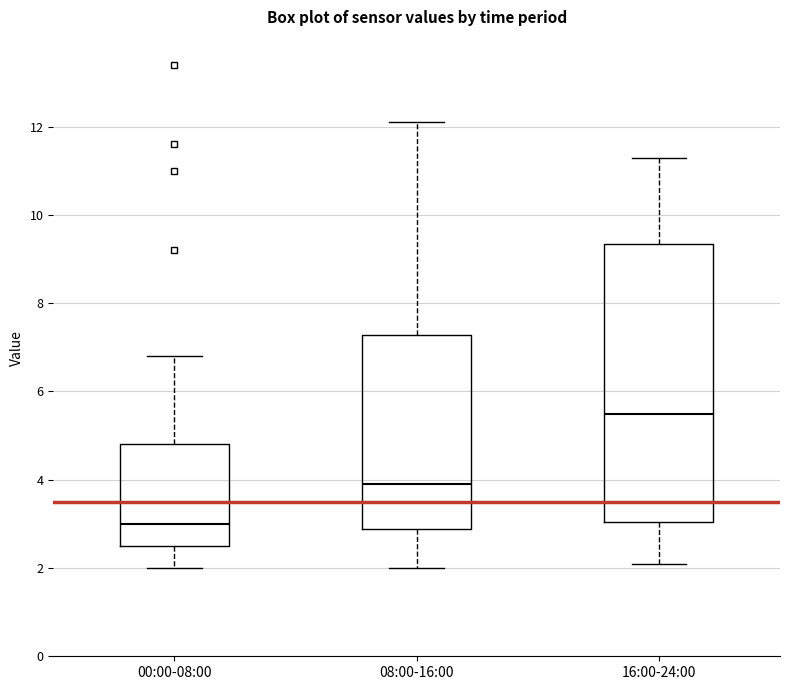

Where is the upper edge of the box for 08:00-16:00 on the y-axis? The values are not printed on the chart, so give them approximately, as read against the axis.

7.2